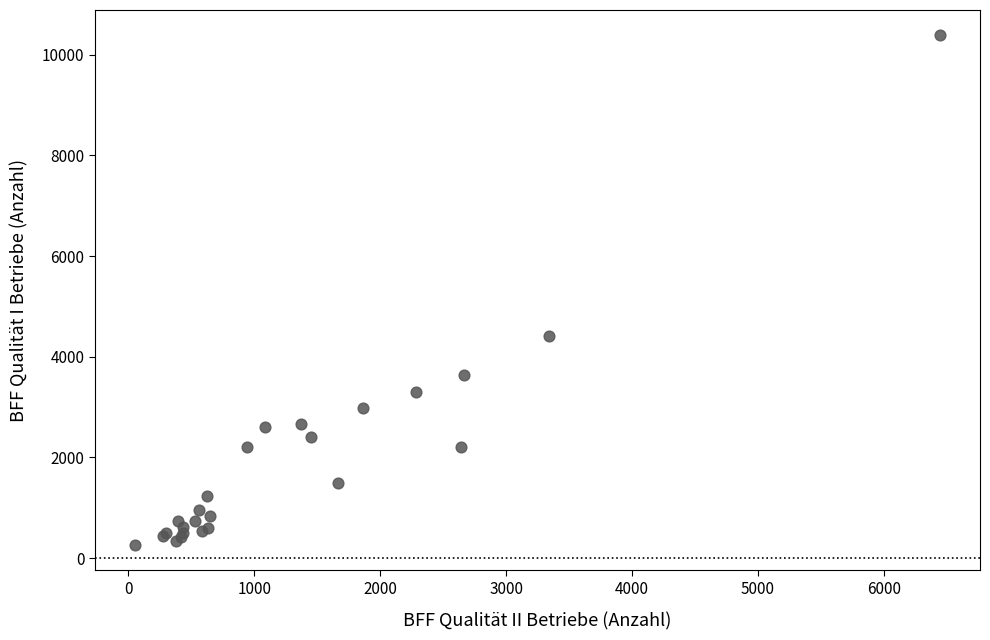

What Y value in the scatter plot is closest to 5320?

4416